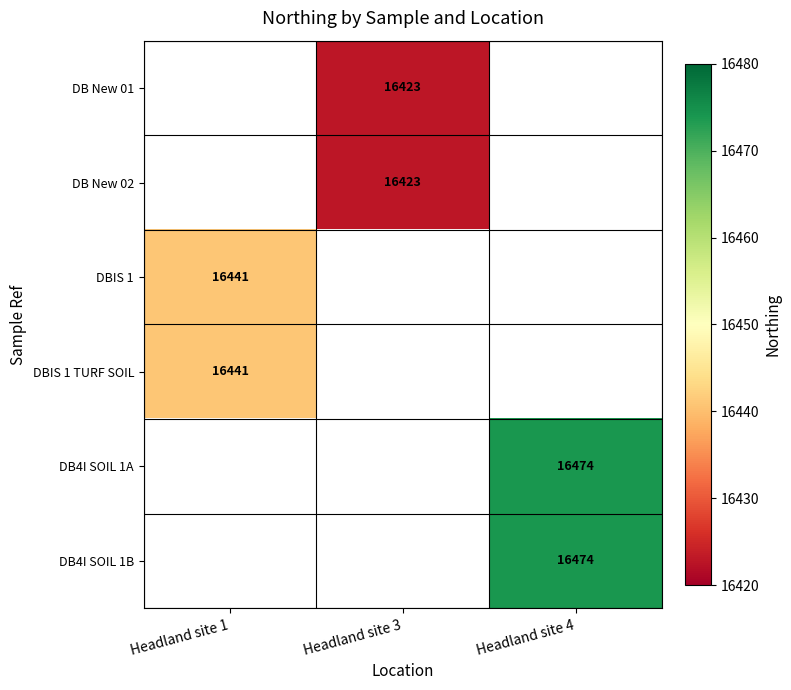

True or false: DB New 01 has a value of 26415 at Headland site 3.

False